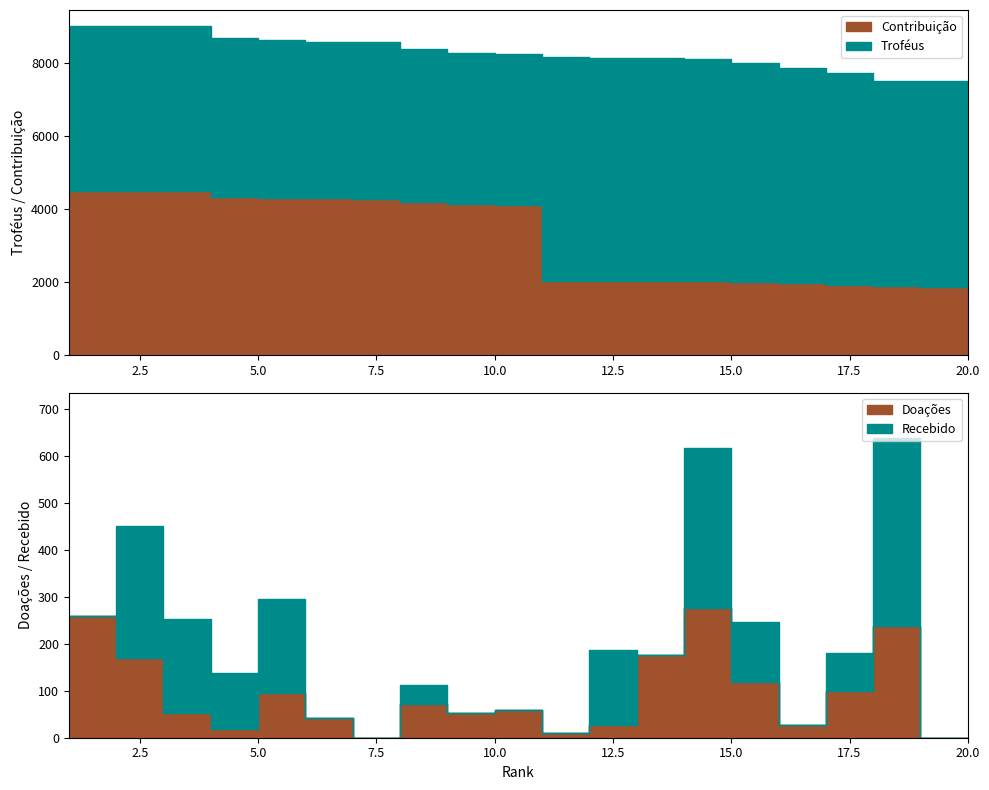

What is the minimum value for Contribuição?

1843